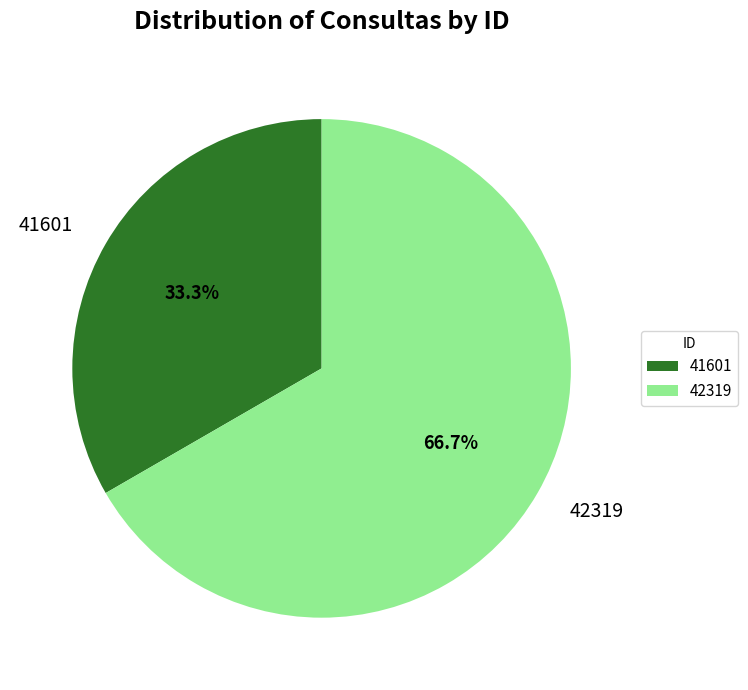

To the nearest percent, what is the combined percentage of 41601 and 42319?

100%